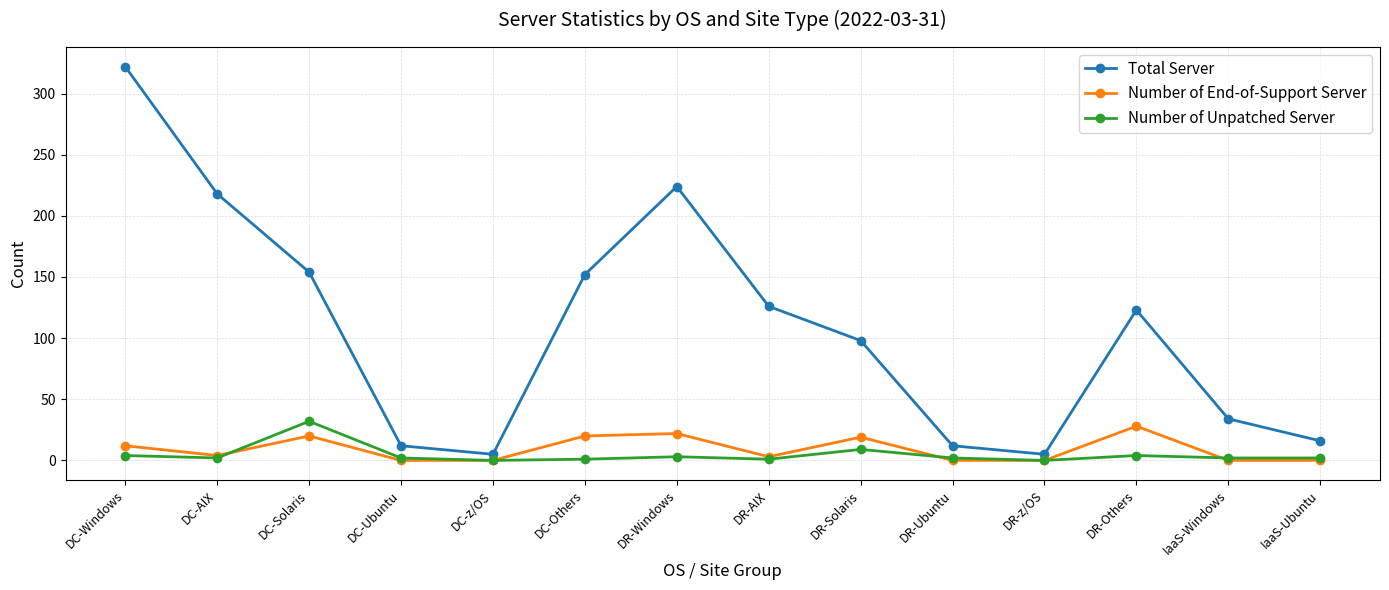

Between DC-Others and DR-Solaris, which series saw the biggest shift?

Total Server